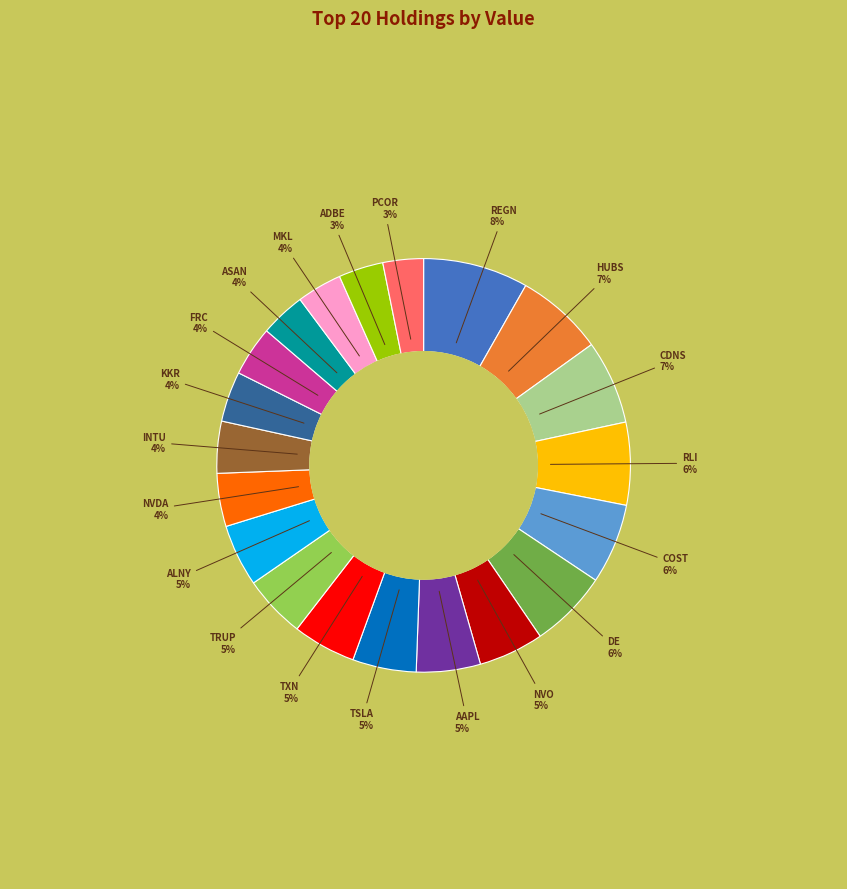

To the nearest percent, what is the difference between the largest and smallest slice percentages?

5%